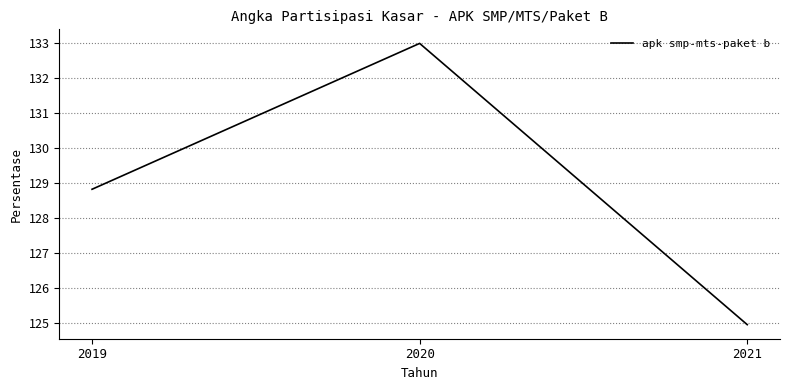

How many lines are shown in the chart?

1